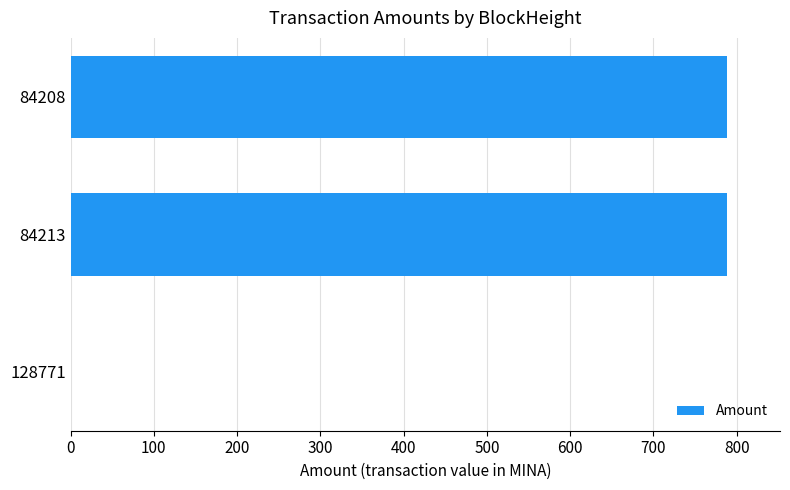

The chart shows a value of 788.0 at 84213. True or false?

True